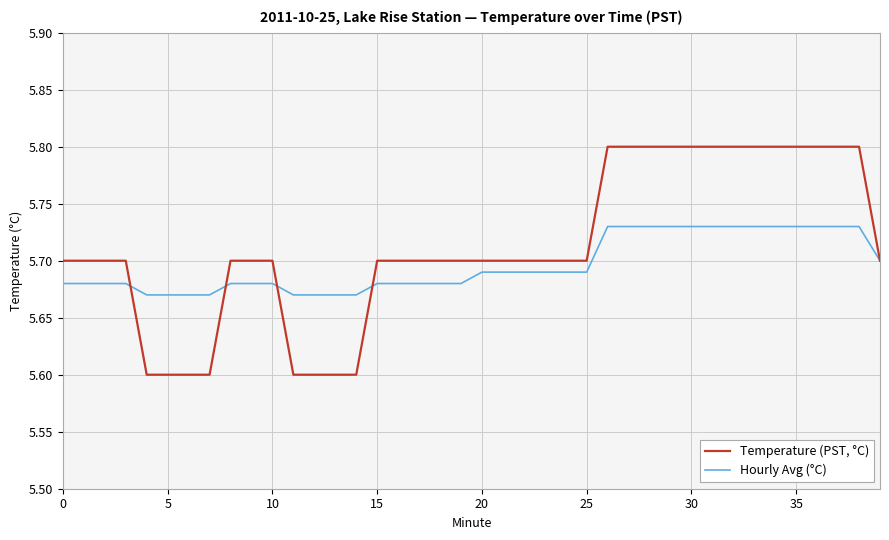

Which series has the largest total across all categories?

Temperature (PST, °C)